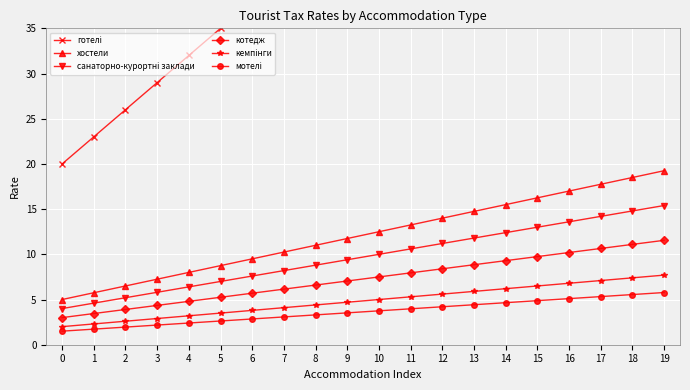

Does the chart display data point markers on the line(s)?

Yes